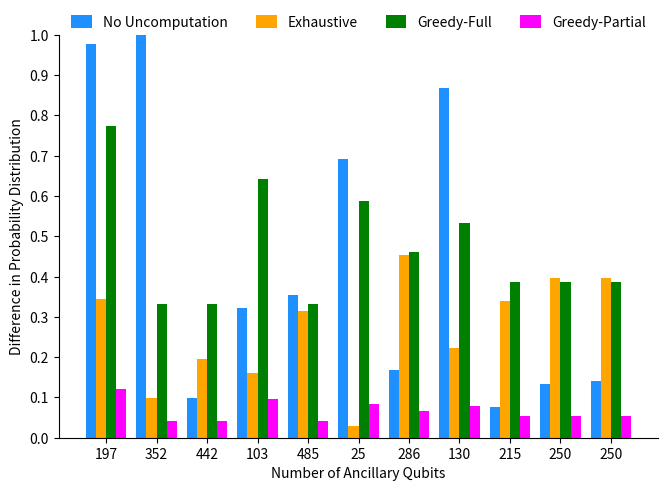

Count the number of categories in the chart.

11